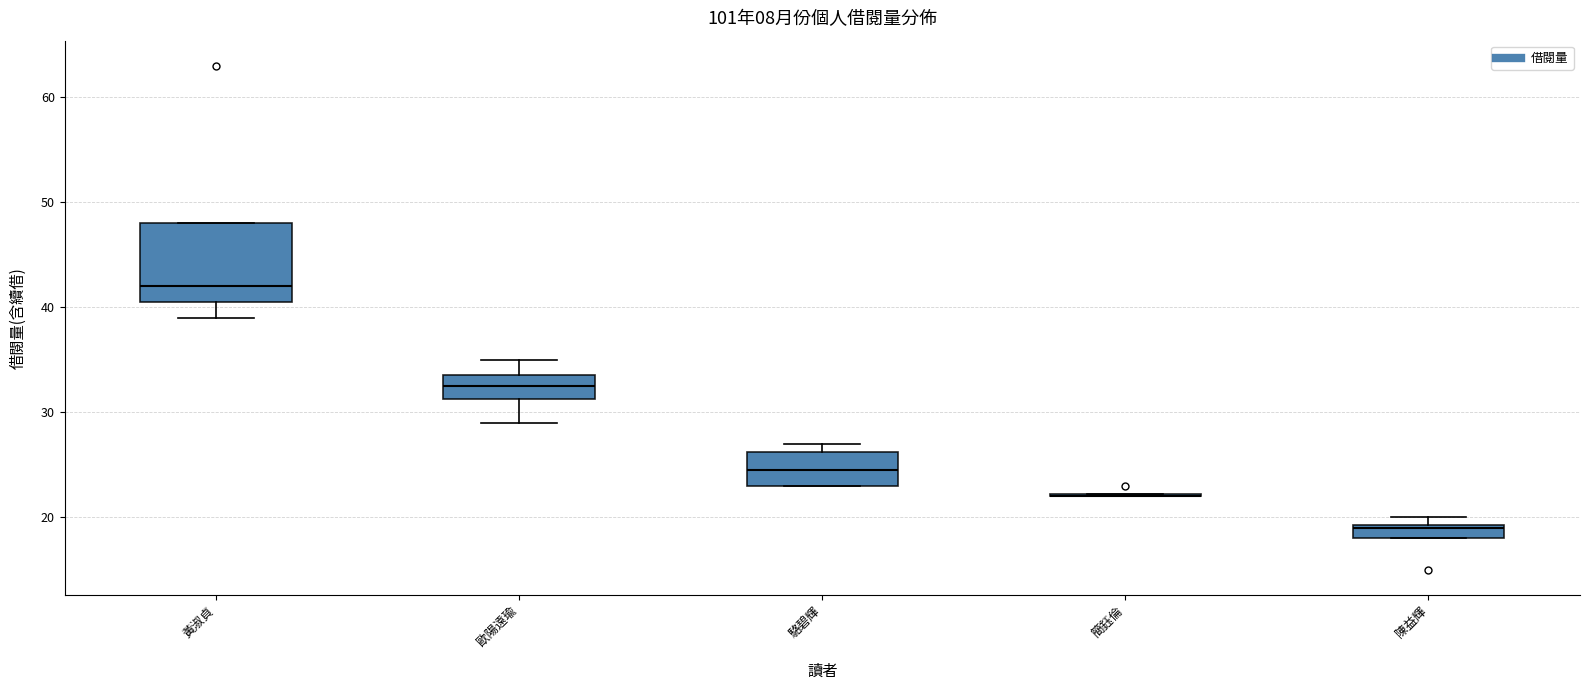

Comparing the boxes themselves (not the whiskers), which one is the tallest?

黃淑貞